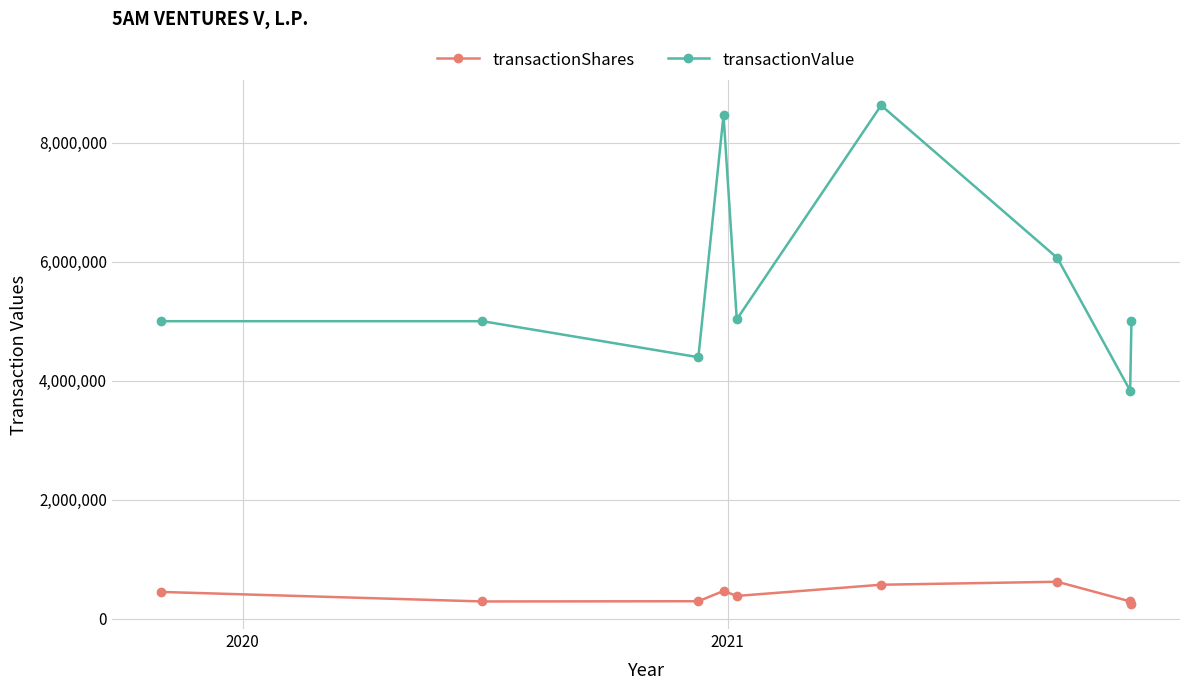

What is the highest value of the transactionValue series?

8625000